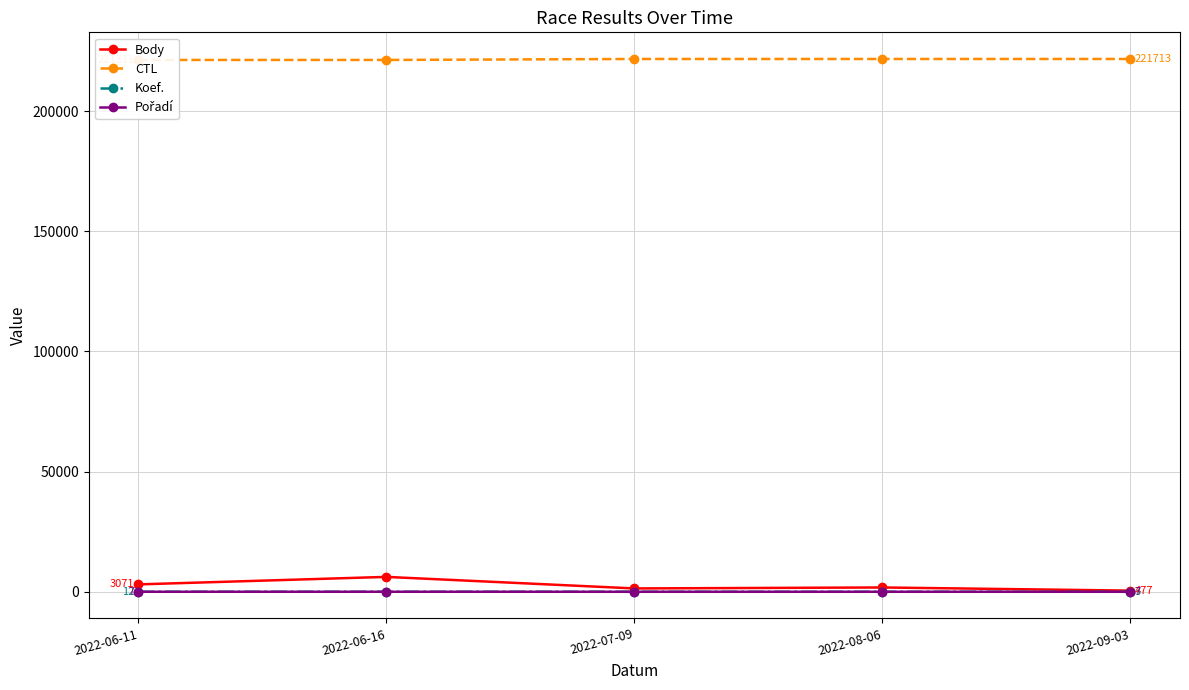

The value of Body at 2022-08-06 is 1791. True or false?

True